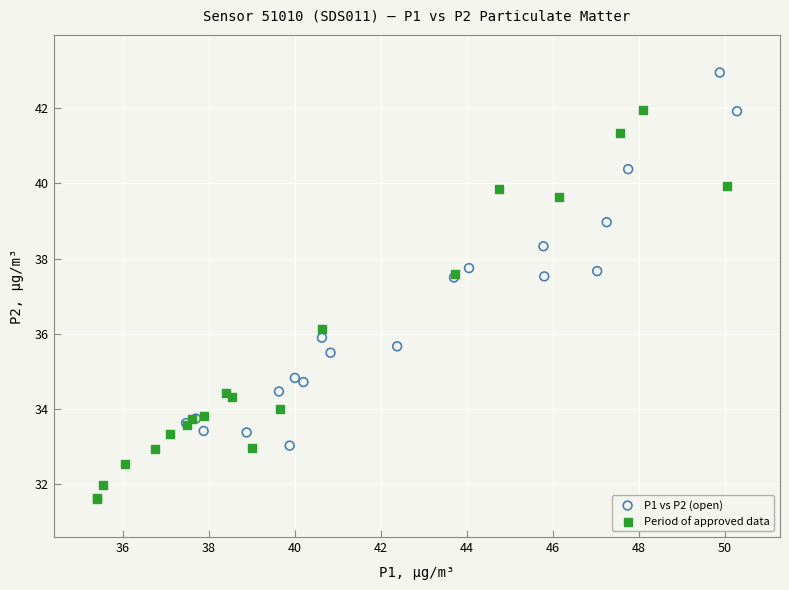

Which series contains the highest Y value?

P1 vs P2 (open)